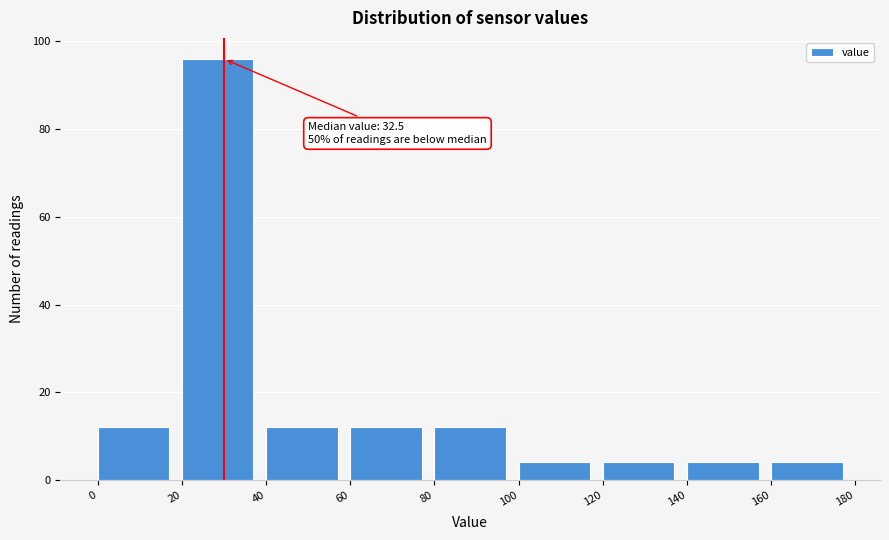

Which range on the x-axis has the tallest bar?

20 to 40